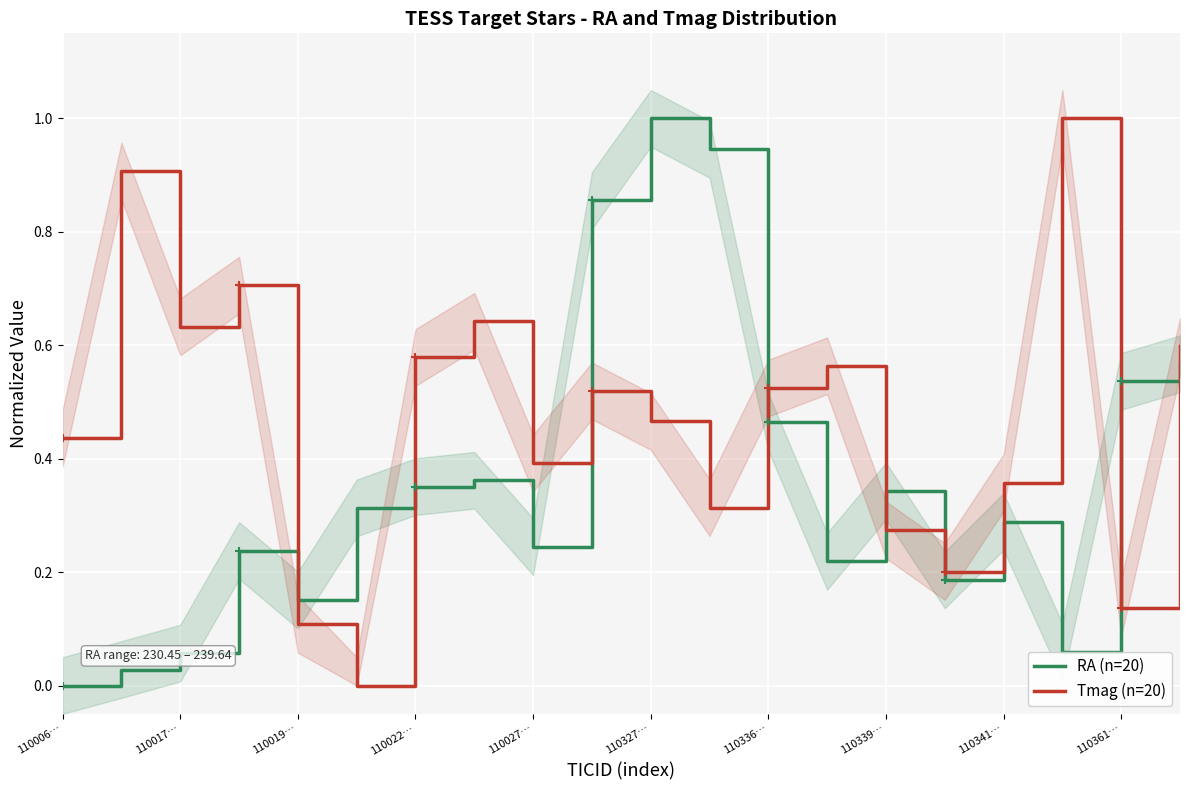

At which label does Tmag (n=20) reach its peak?

17